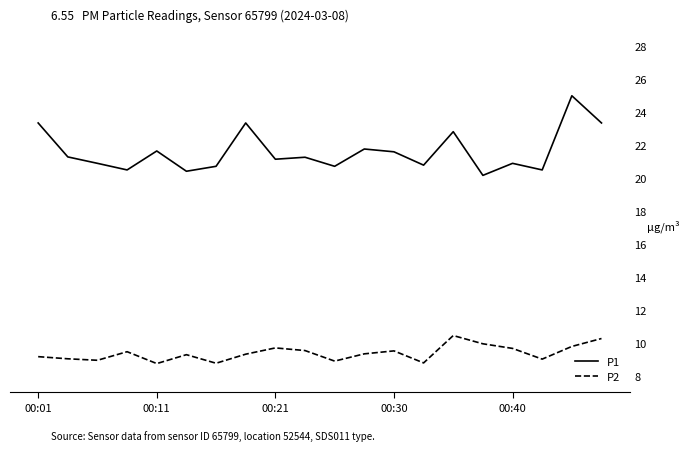

True or false: P1 and P2 cross at least once.

False